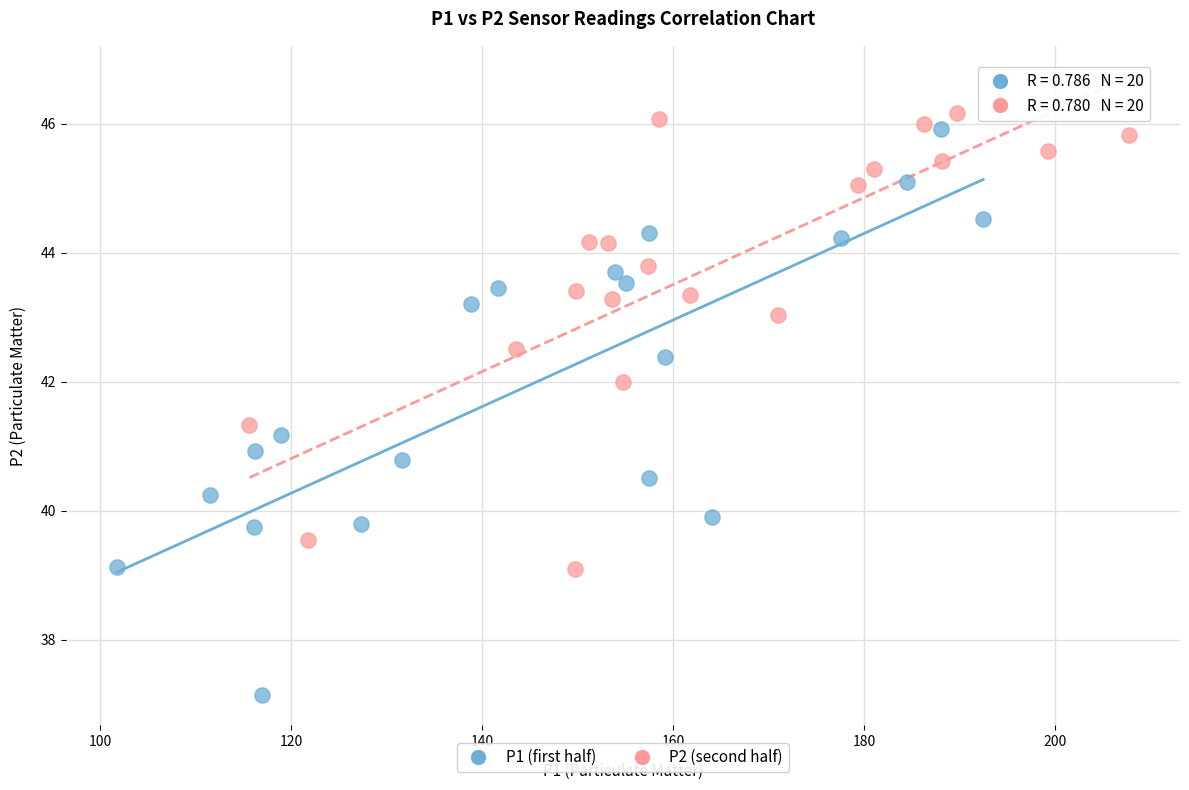

Which series reaches the minimum Y coordinate?

P1 (first half)